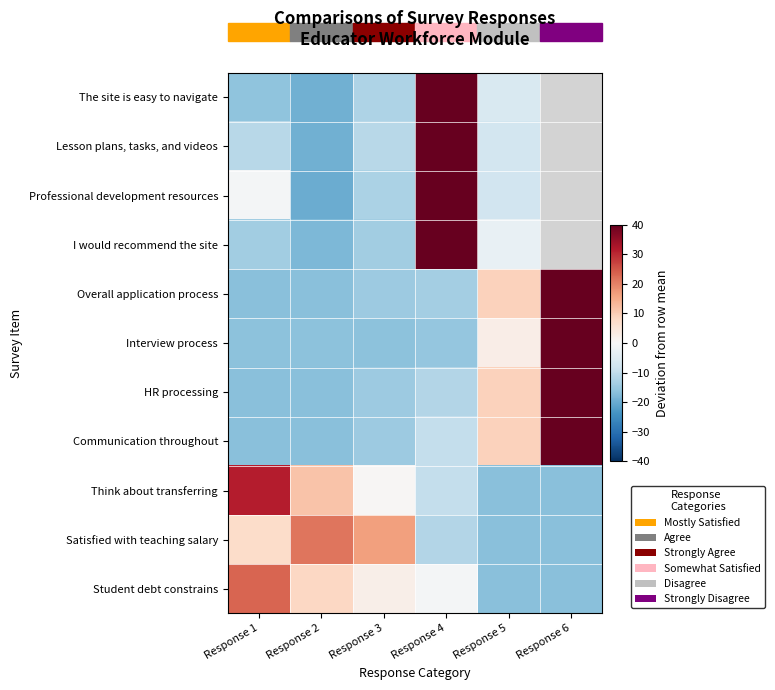

At Response 4, list the series in order from smallest to largest.

Interview process, Overall application process, HR processing, Satisfied with teaching salary, Communication throughout, Think about transferring, Student debt constrains, Professional development resources, Lesson plans, tasks, and videos, I would recommend the site, The site is easy to navigate